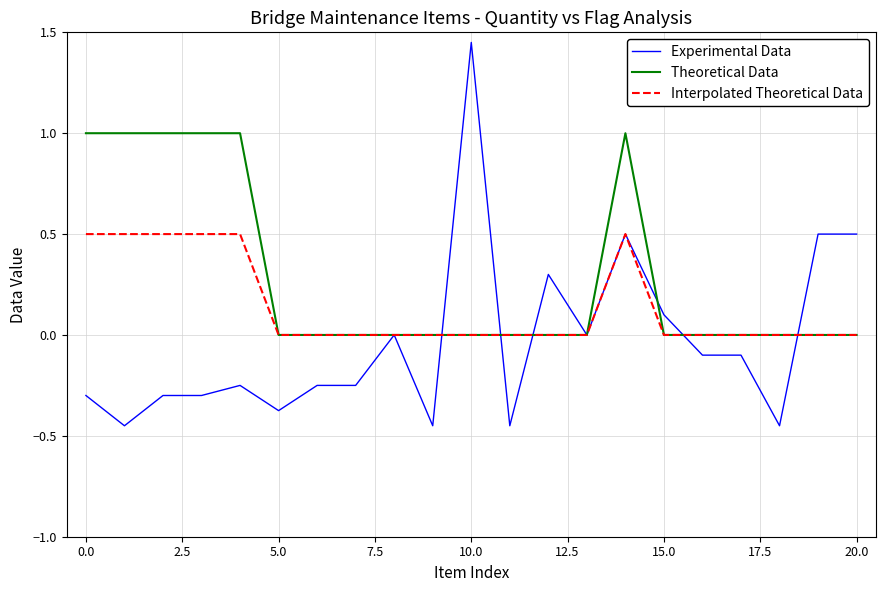

List the series in order of their overall mean, lowest first.

Experimental Data, Interpolated Theoretical Data, Theoretical Data